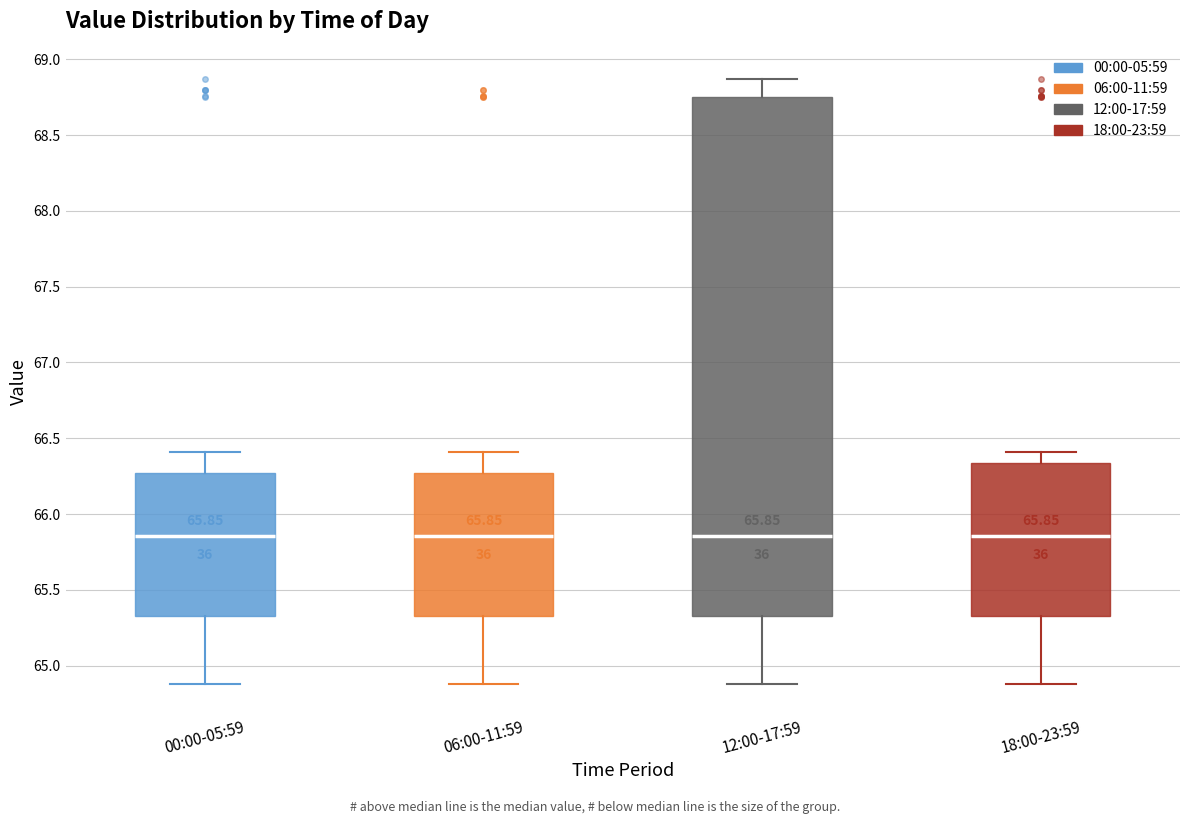

Comparing the boxes themselves (not the whiskers), which one is the tallest?

12:00-17:59